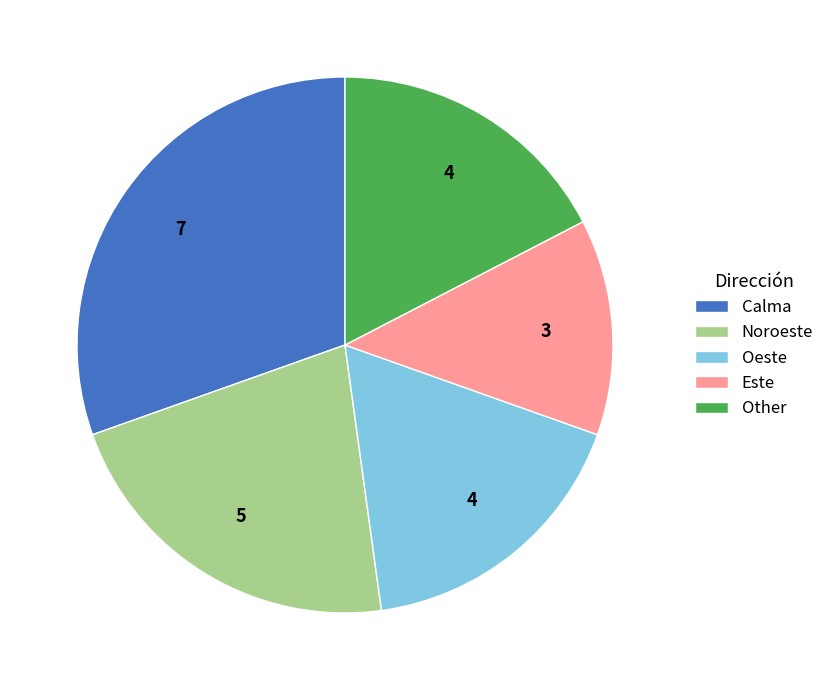

Is the sum of Este and Oeste greater than half?

No